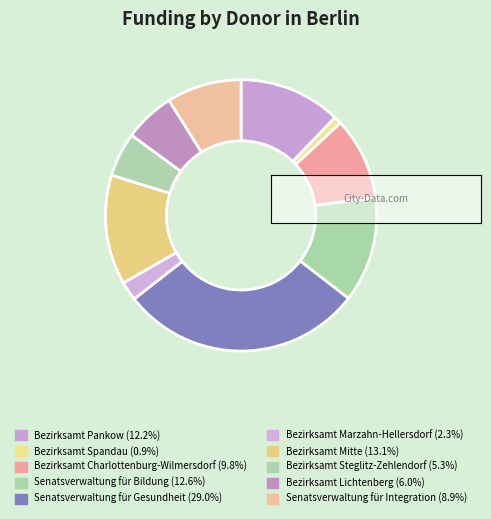

True or false: Bezirksamt Steglitz-Zehlendorf accounts for 18% of the total.

False